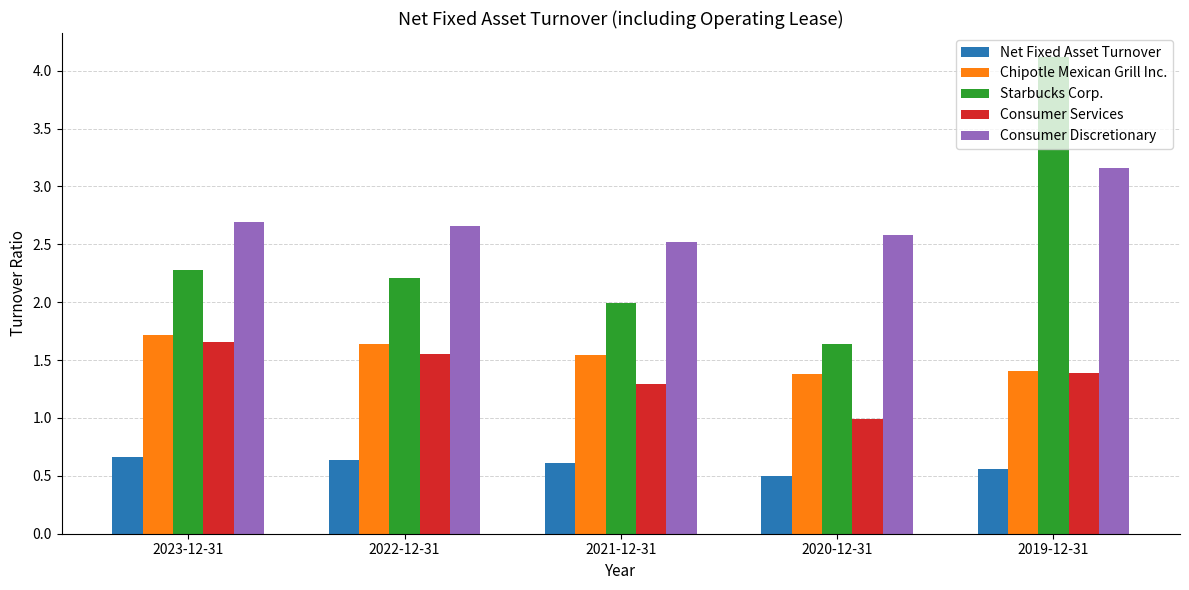

What are all the series names shown in the legend?

Net Fixed Asset Turnover, Chipotle Mexican Grill Inc., Starbucks Corp., Consumer Services, Consumer Discretionary